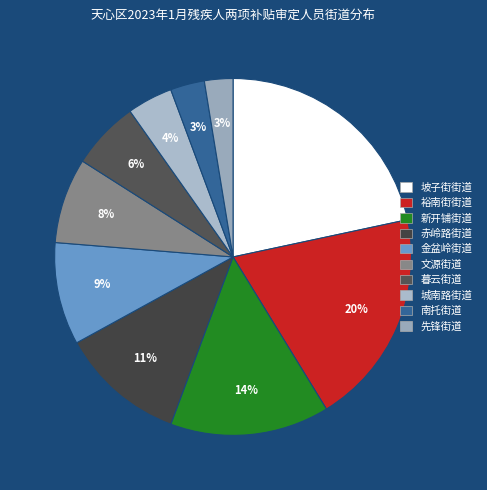

Approximately how many times larger is the value at 城南路街道 compared to 新开铺街道?

0.3